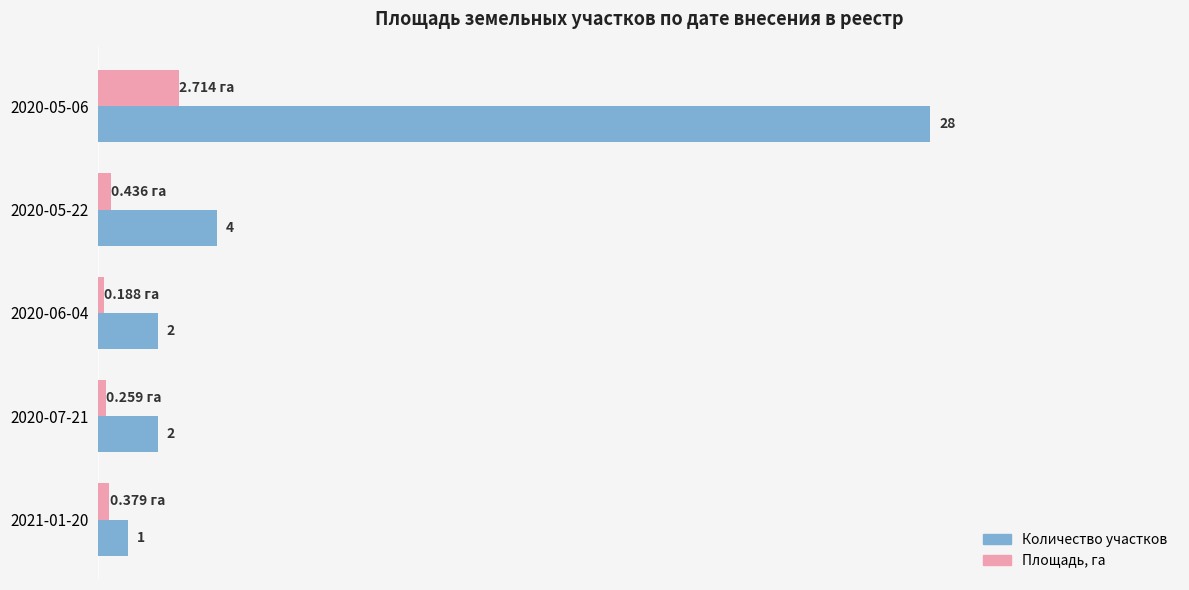

Which series has the widest spread of values?

Количество участков